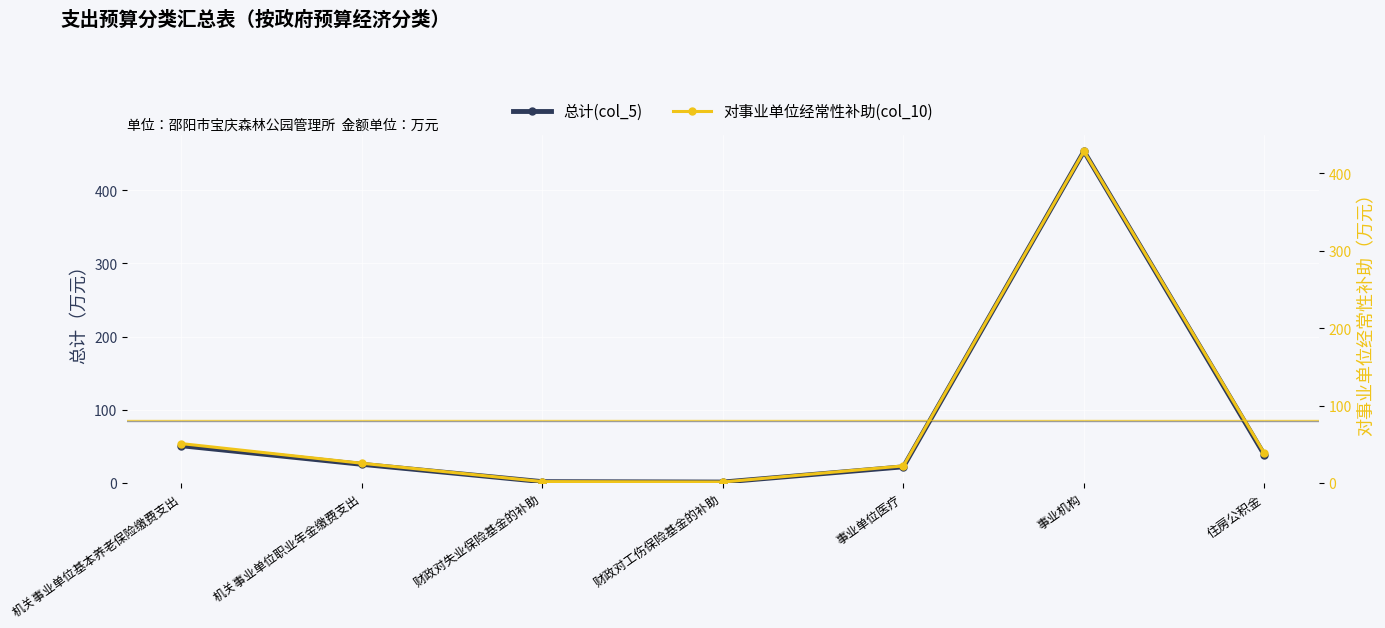

What position from the right is 财政对工伤保险基金的补助?

4